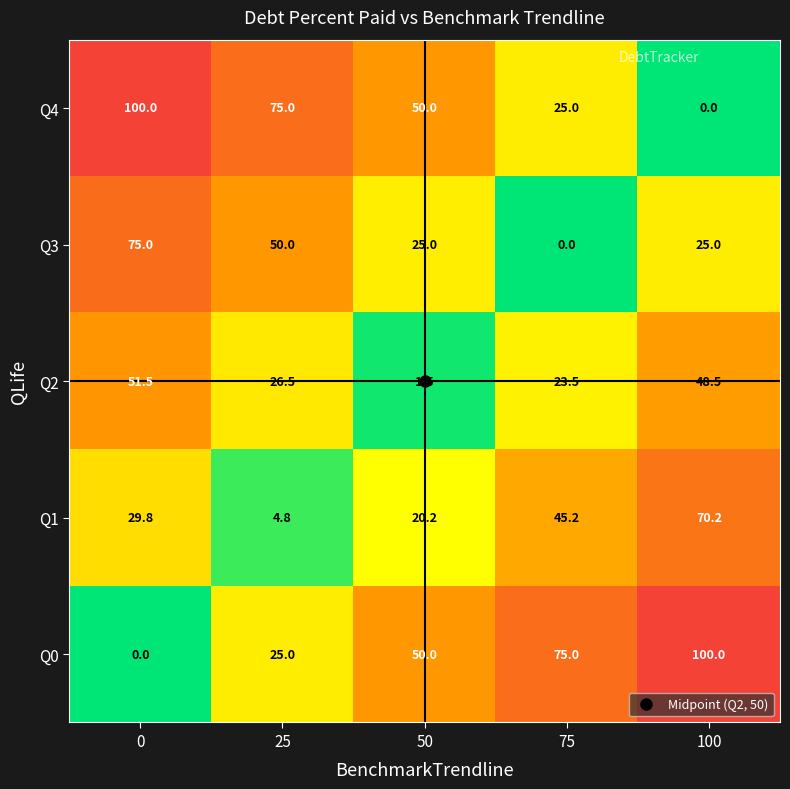

What is the average value of the Q1 series?

34.0